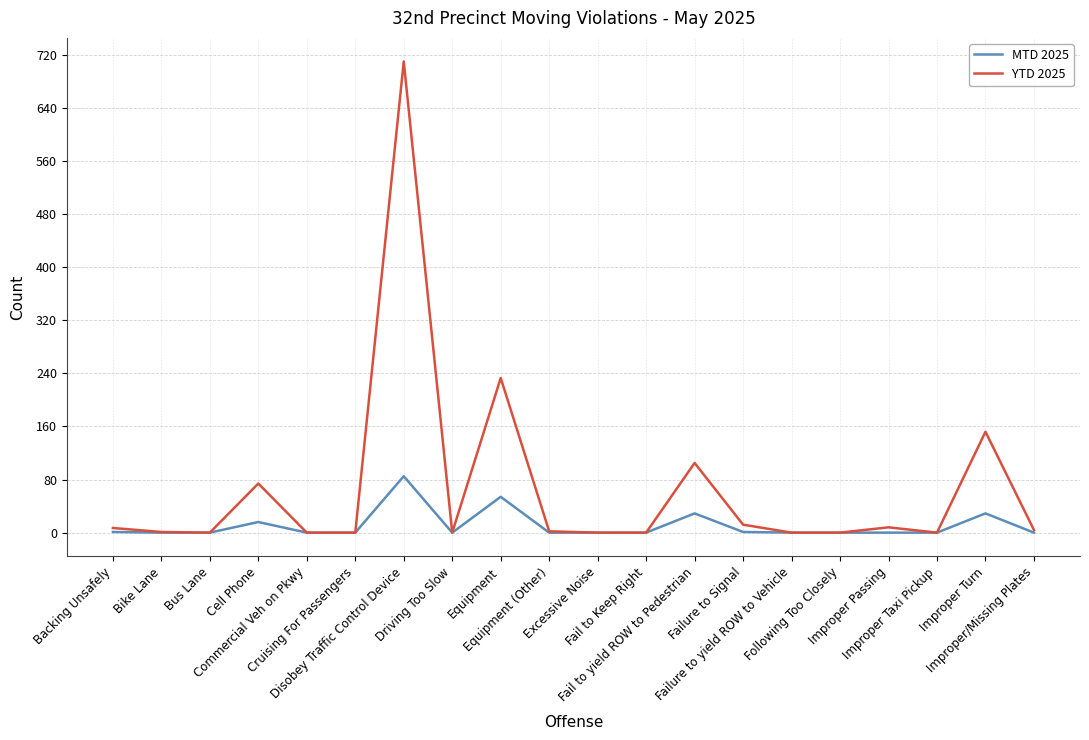

What is the average value of the MTD 2025 series?

11